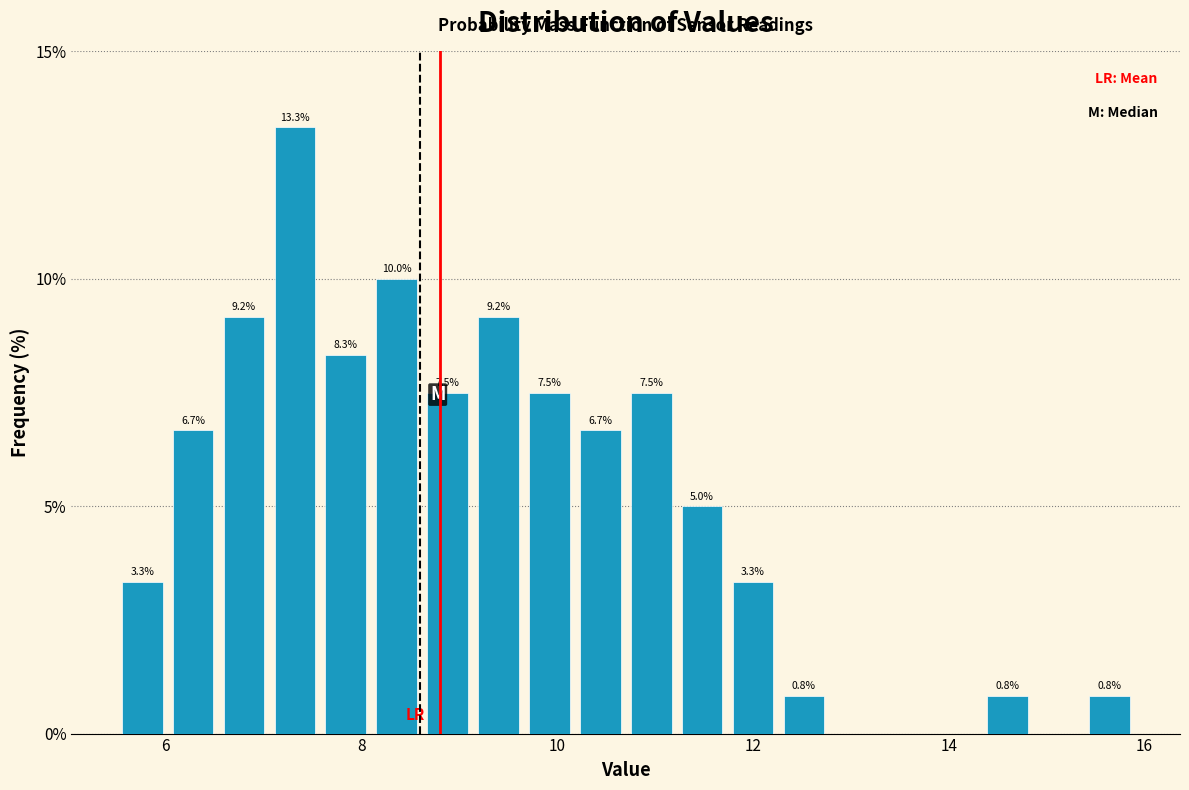

Around what value on the x-axis is the tallest bar? Give the approximate position of its centre, as read against the axis.

7.4